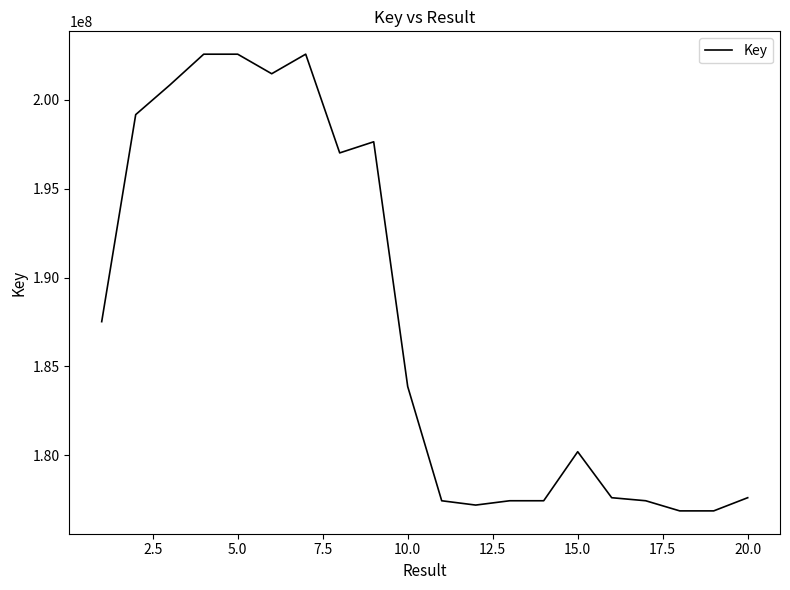

What is the maximum value shown in the chart?

202571932